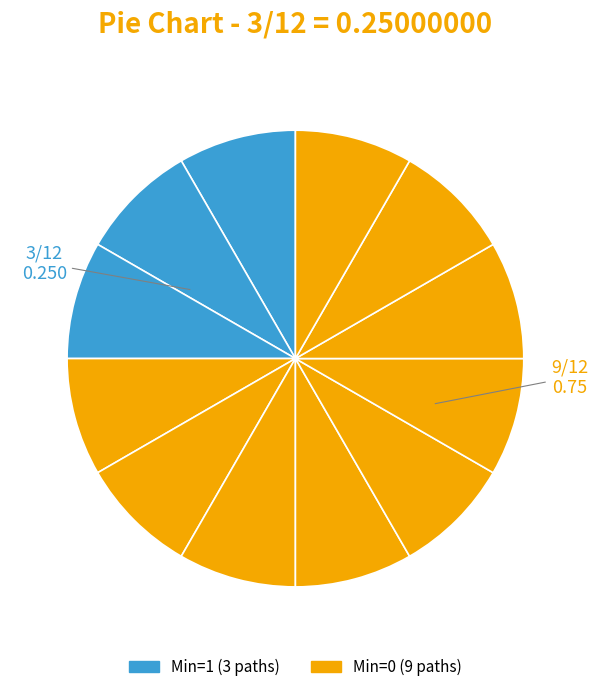

How many slices are in this pie chart?

12